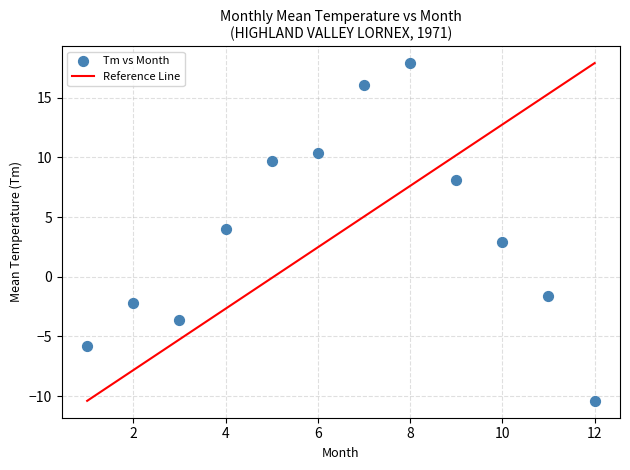

What is the average Y value?

3.8